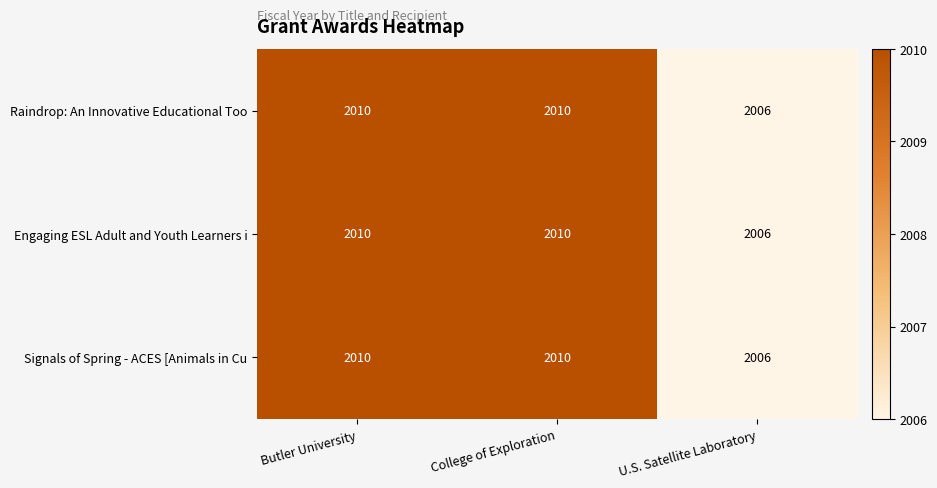

Count the Engaging ESL Adult and Youth Learners i values in the range 2006 to 2010.

3